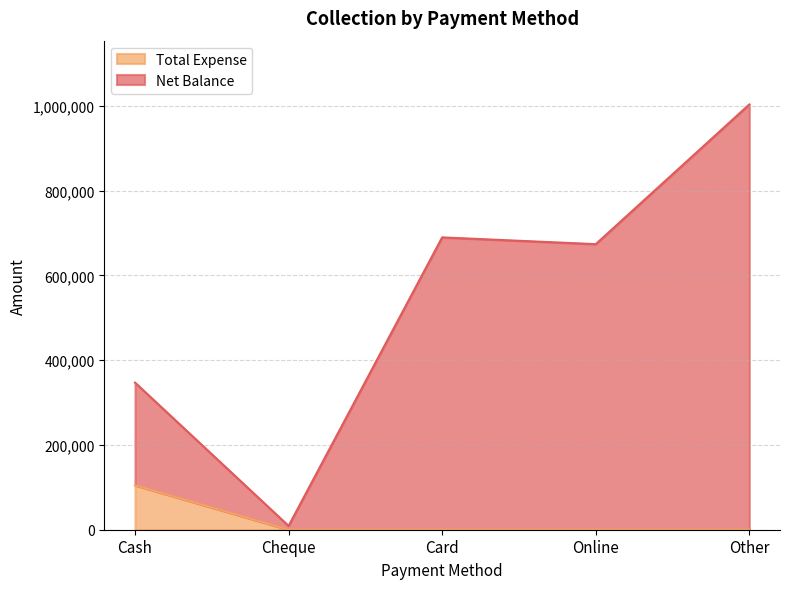

True or false: Total Expense and Net Balance intersect in this chart.

False